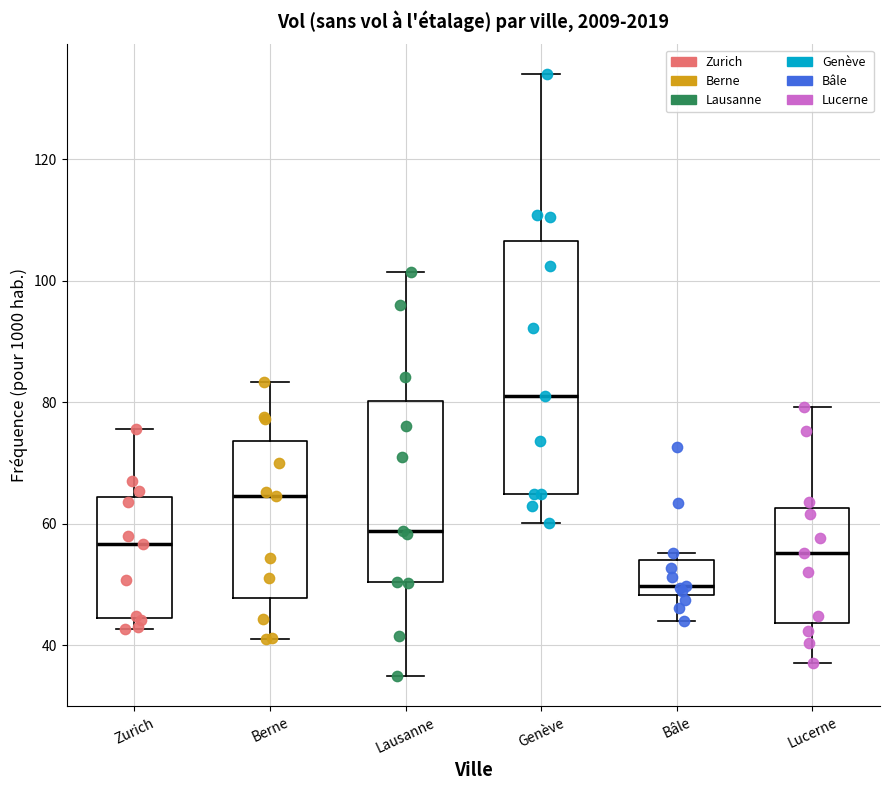

Where is the upper edge of the box for Zurich on the y-axis? The values are not printed on the chart, so give them approximately, as read against the axis.

64